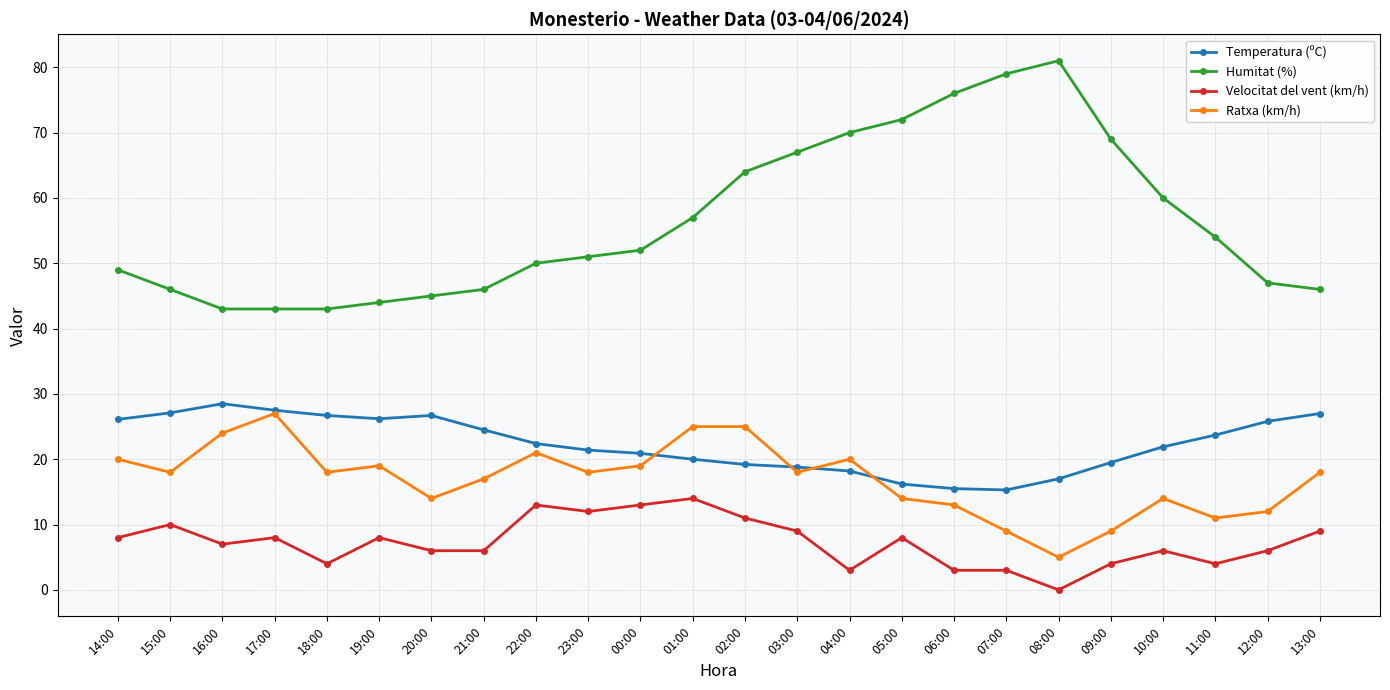

Which series has the widest spread of values?

Humitat (%)